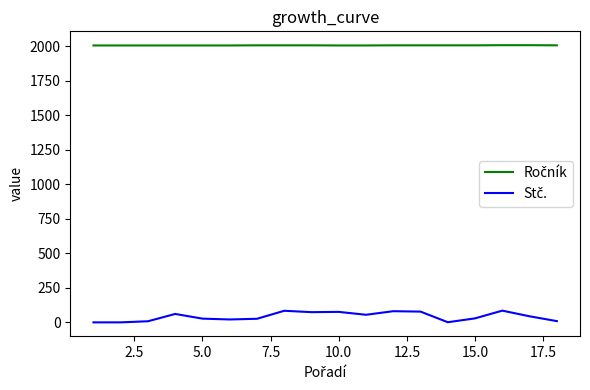

How many lines are shown in the chart?

2